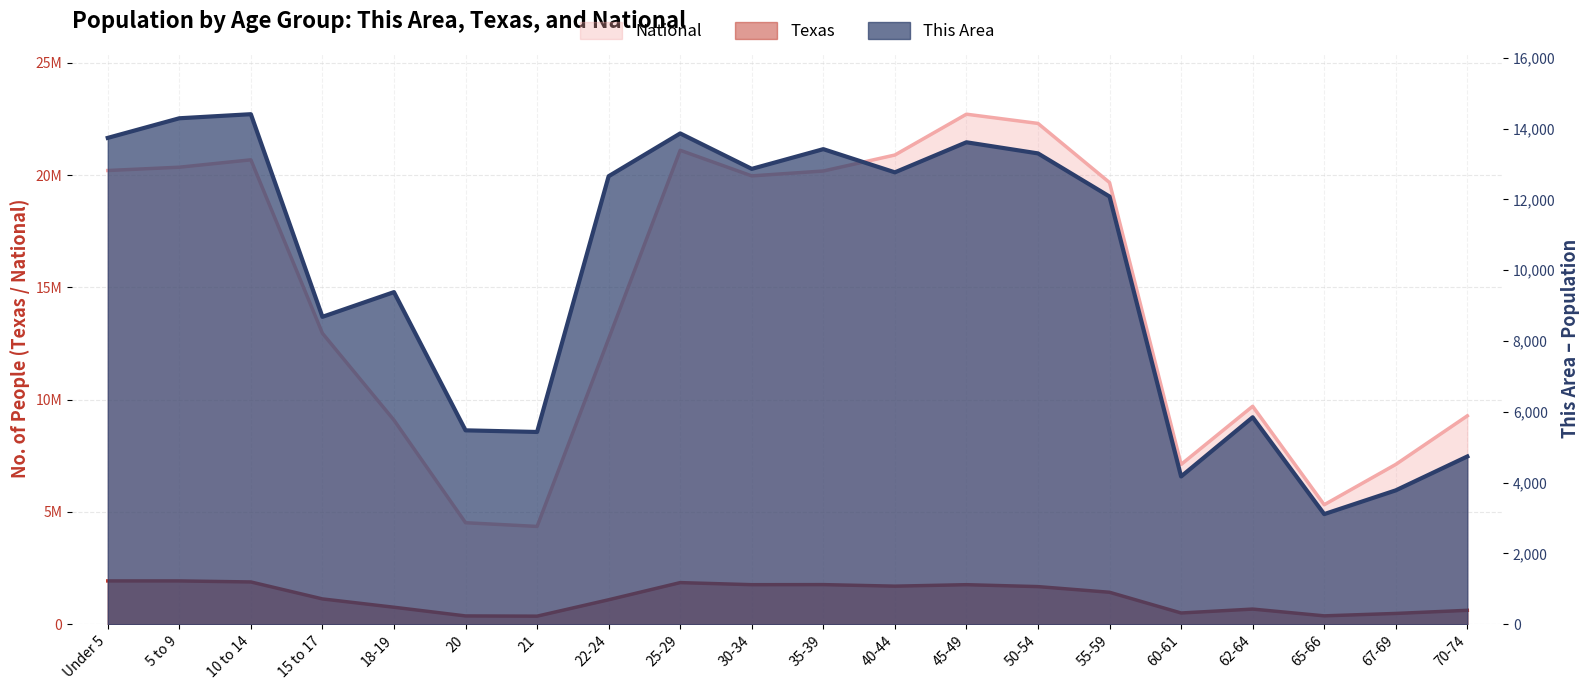

What is the value of the This Area point at the 7th from the left?

5430